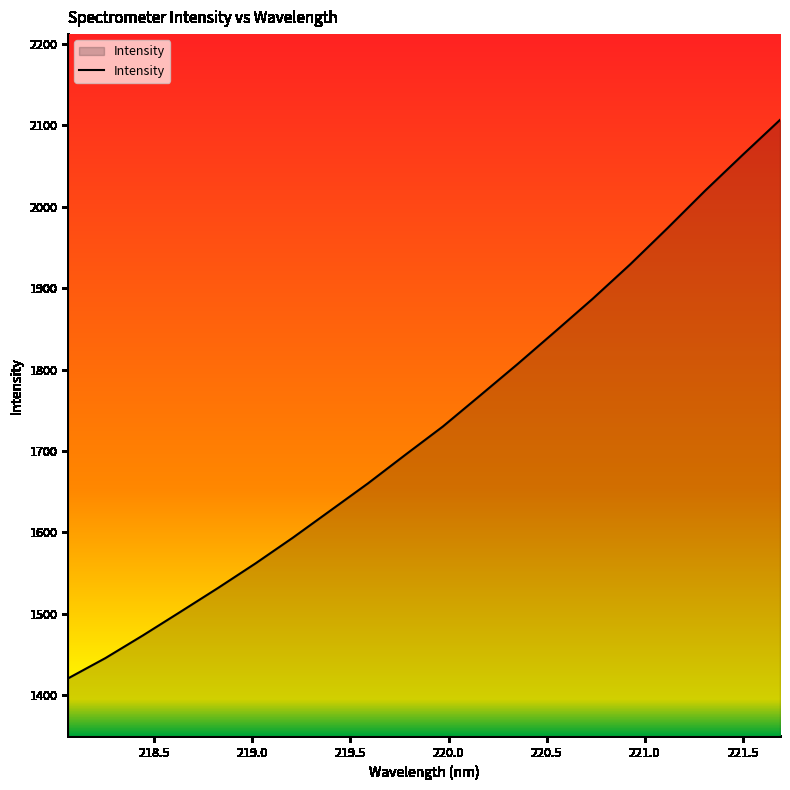

What is the minimum value shown in the chart?

1420.8